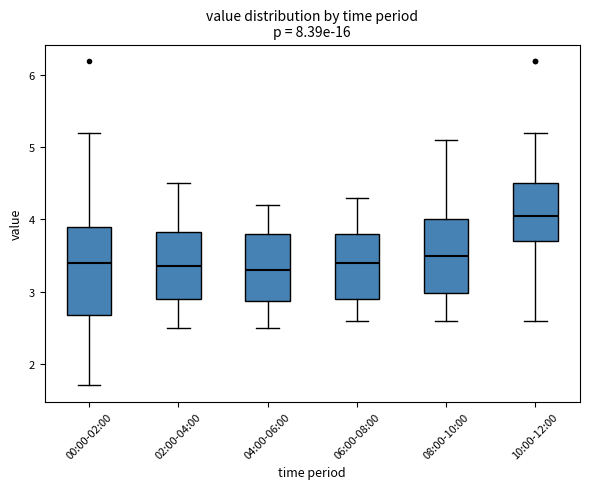

Reading left to right, read every box against the y-axis: the position of its median line, the range the box covers, and the ends of its whiskers. The values are not printed on the chart, so give them approximately, as read against the axis.

00:00-02:00: median 3.4, box 2.7 to 3.9, whiskers 1.7 to 5.2
02:00-04:00: median 3.4, box 2.9 to 3.8, whiskers 2.5 to 4.5
04:00-06:00: median 3.3, box 2.9 to 3.8, whiskers 2.5 to 4.2
06:00-08:00: median 3.4, box 2.9 to 3.8, whiskers 2.6 to 4.3
08:00-10:00: median 3.5, box 3.0 to 4.0, whiskers 2.6 to 5.1
10:00-12:00: median 4.1, box 3.7 to 4.5, whiskers 2.6 to 5.2